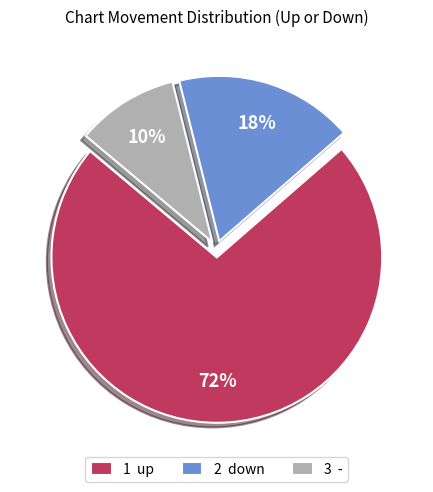

Count the number of slices in the pie.

3